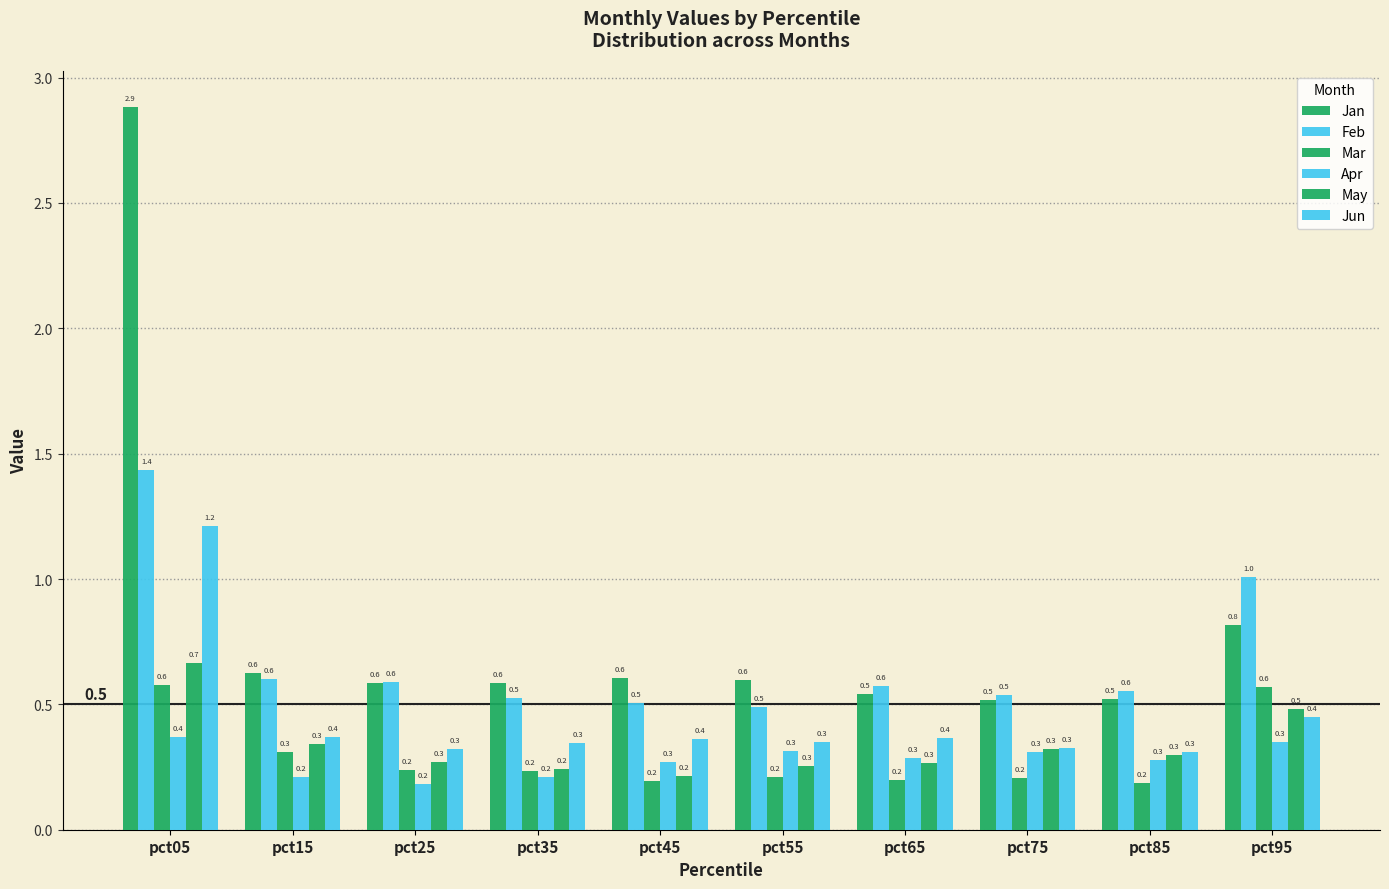

What is the spread (max minus min) of values at pct05?

2.5